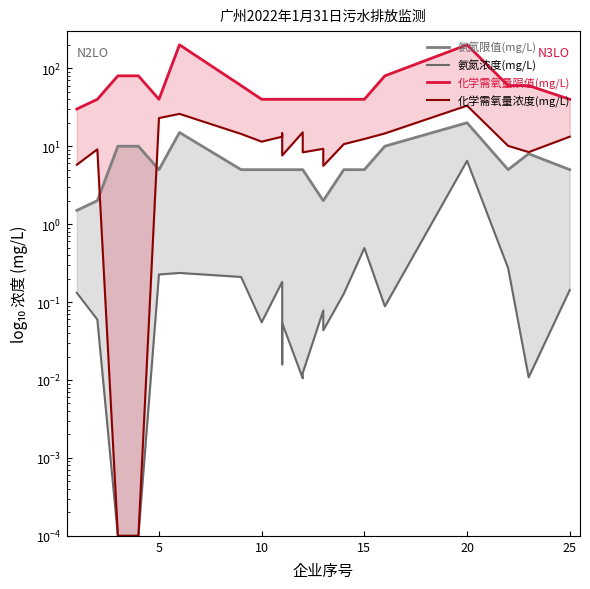

How many lines are shown in the chart?

4